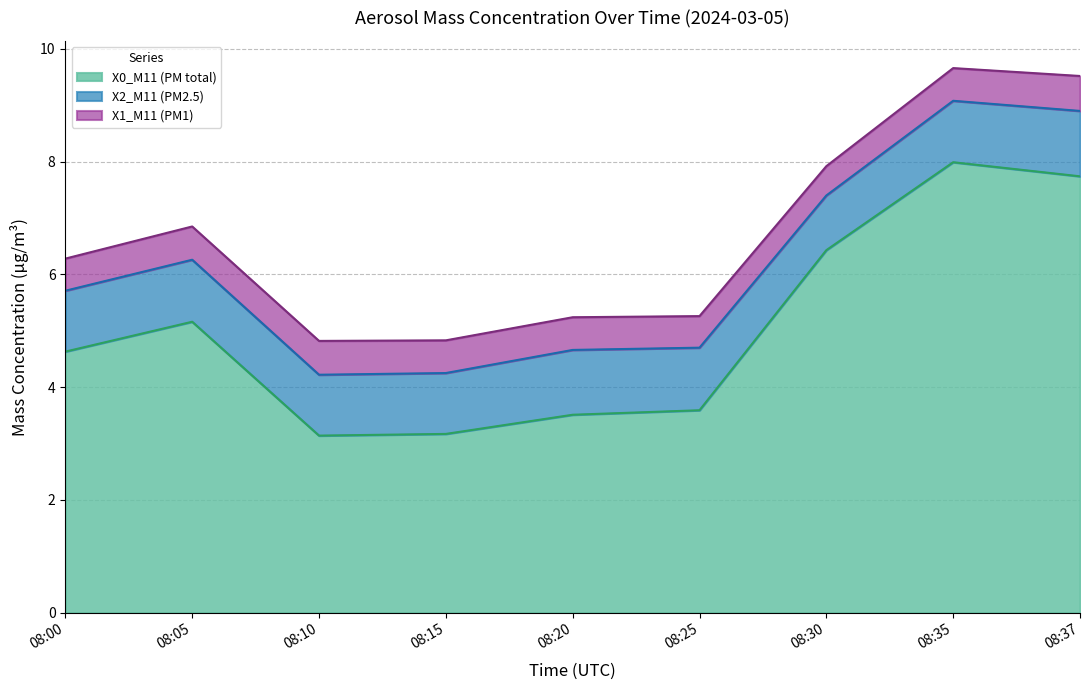

What is the value of the X2_M11 (PM2.5) point at the 3rd from the left?

1.1